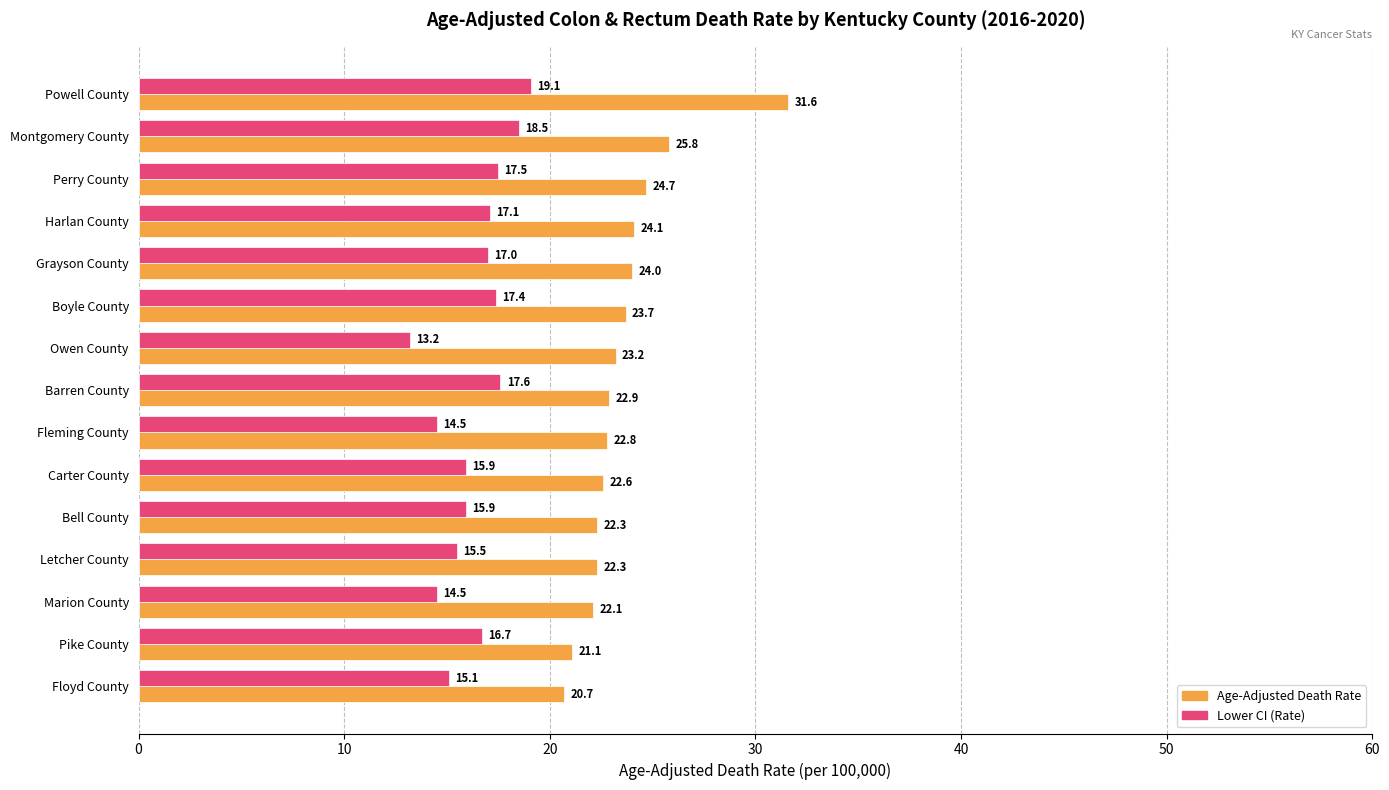

What is the average value of the Lower CI (Rate) series?

16.4